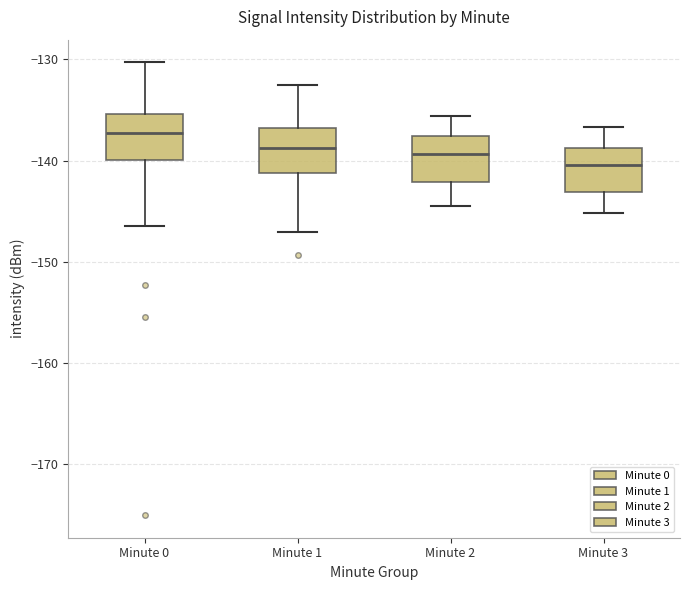

Reading left to right, transcribe this box plot: for each box, give where its median line is, the range the box spans, and where its two whiskers end, as read against the y-axis. The values are not printed on the chart, so give them approximately, as read against the axis.

Minute 0: median -137, box -140 to -135, whiskers -146 to -130
Minute 1: median -139, box -141 to -137, whiskers -147 to -133
Minute 2: median -139, box -142 to -138, whiskers -144 to -136
Minute 3: median -140, box -143 to -139, whiskers -145 to -137